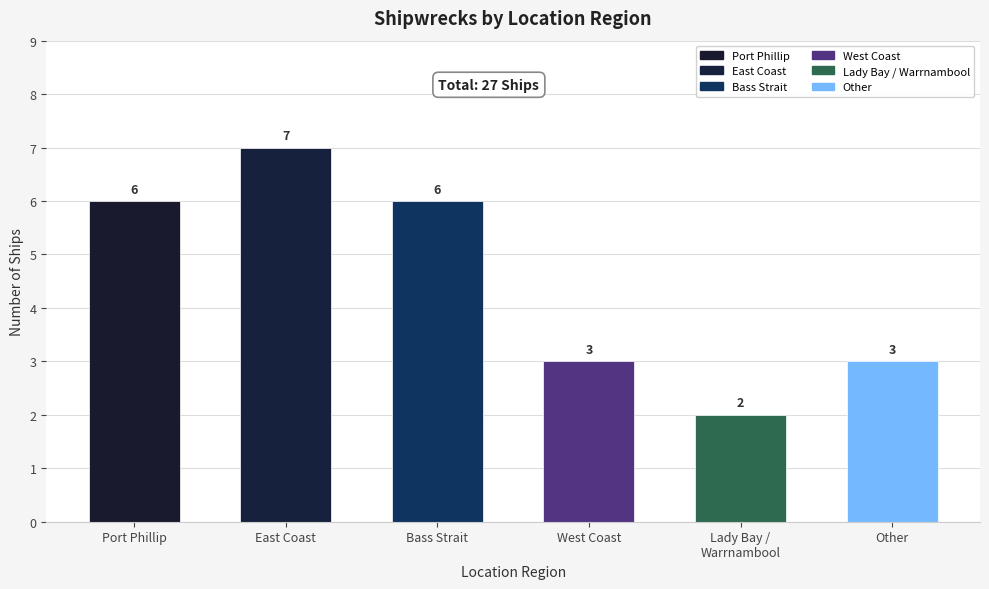

What value does the data have at Other?

3